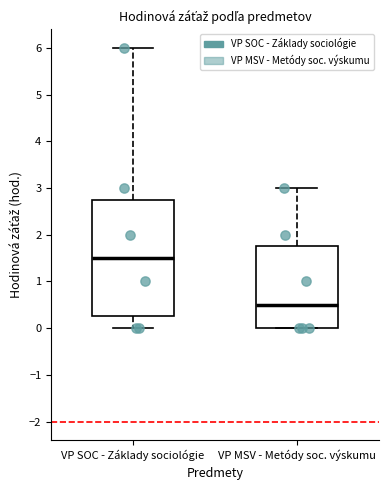

Reading left to right, read every box against the y-axis: the position of its median line, the range the box covers, and the ends of its whiskers. The values are not printed on the chart, so give them approximately, as read against the axis.

VP SOC - Základy sociológie: median 1.5, box 0.3 to 2.8, whiskers 0.0 to 6.0
VP MSV - Metódy soc. výskumu: median 0.5, box 0.0 to 1.8, whiskers 0.0 to 3.0